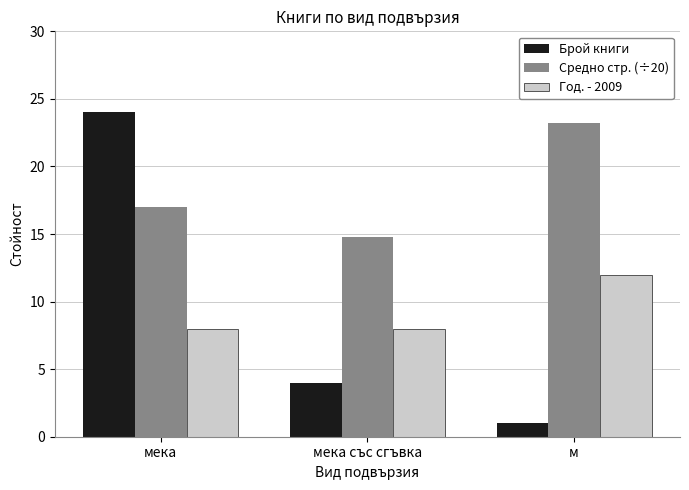

What is the highest value of the Год. - 2009 series?

12.0